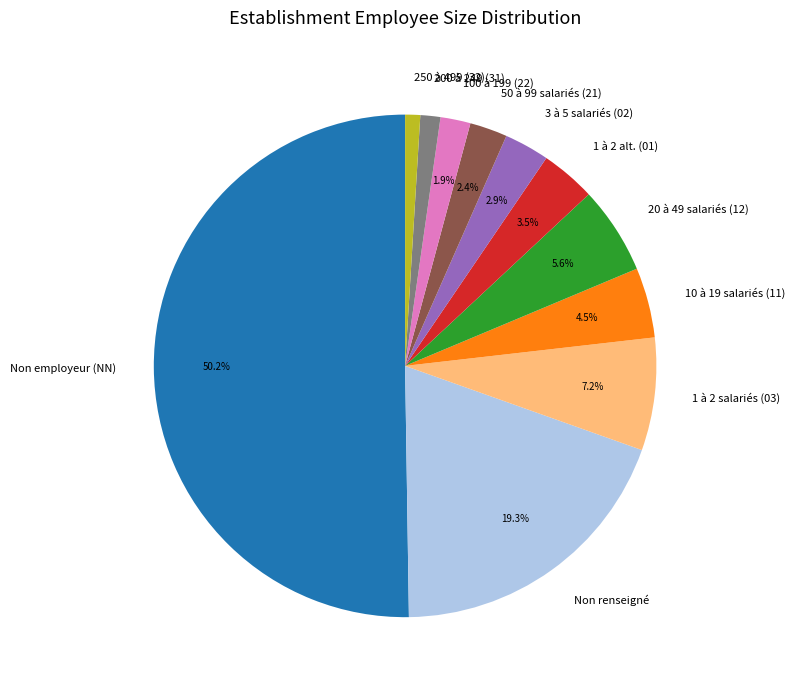

How much of the chart is everything except 3 à 5 salariés (02)?

97.1%